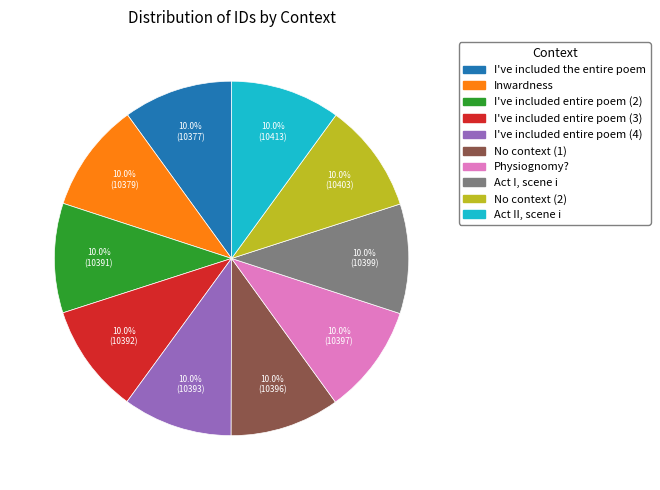

Is there a majority slice in this chart?

No